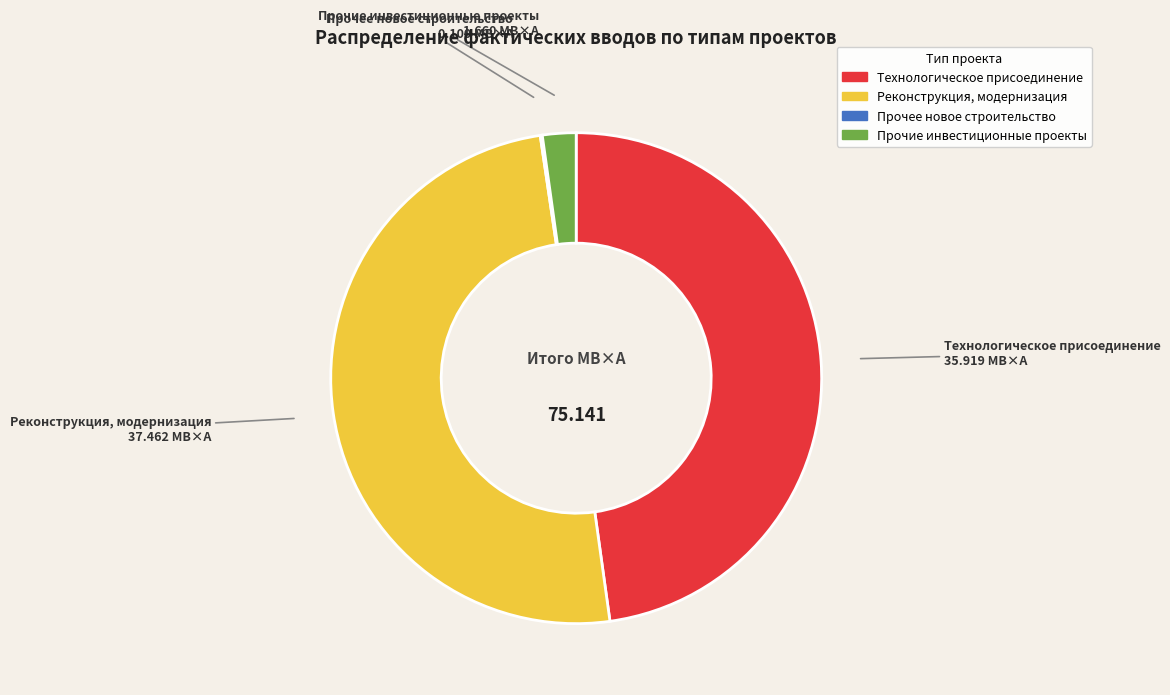

Is Прочие инвестиционные проекты the majority of the pie?

No